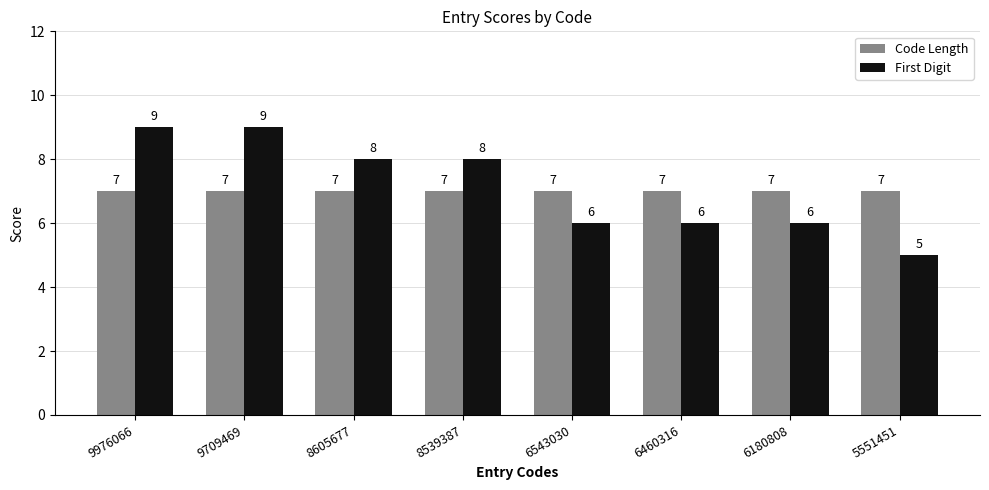

Which series has the widest spread of values?

First Digit